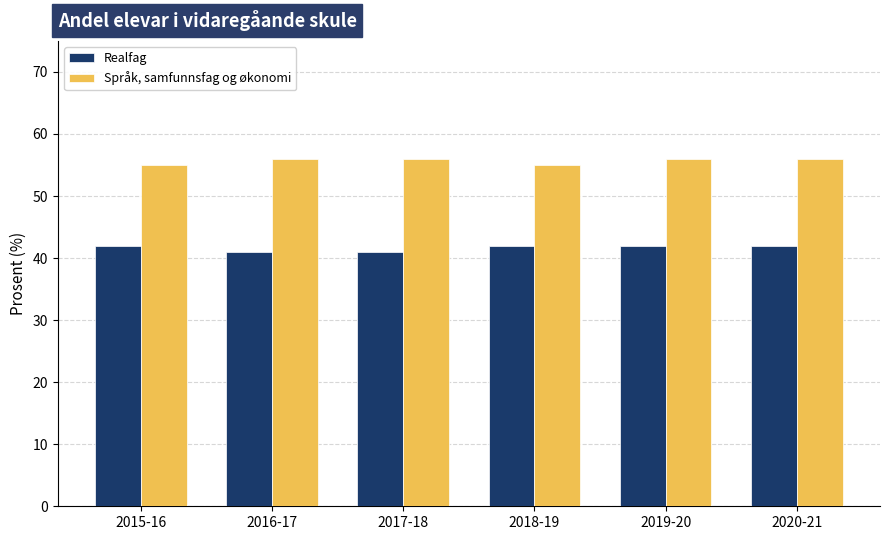

At how many categories does at least one series exceed 42?

6